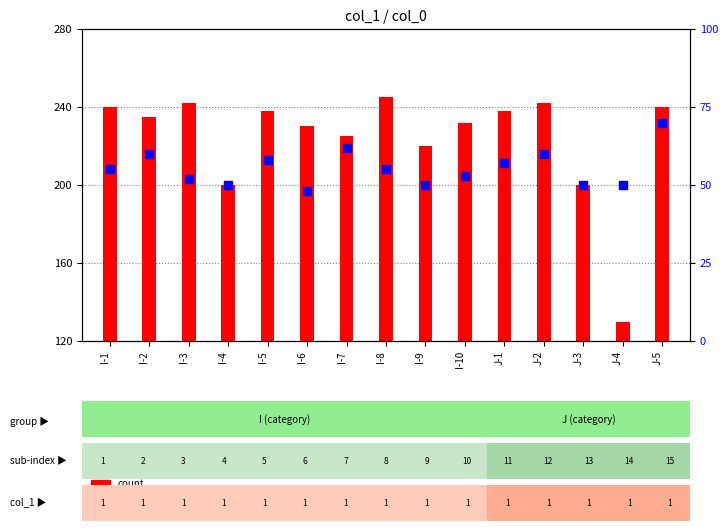

Which series has the widest spread of Y values?

count